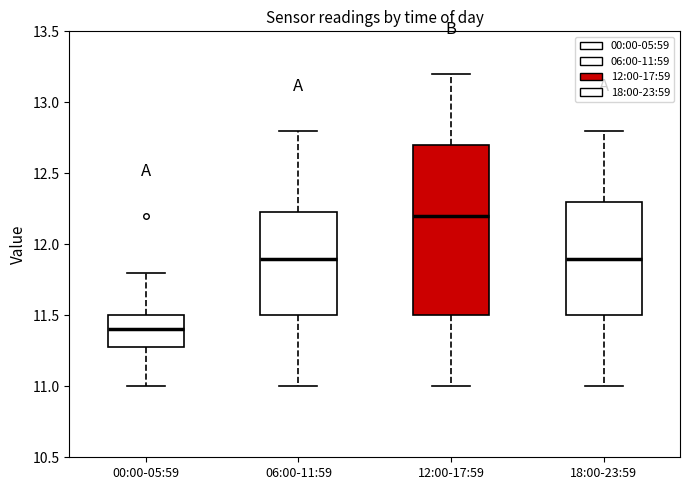

Which box has the lowest median line?

00:00-05:59